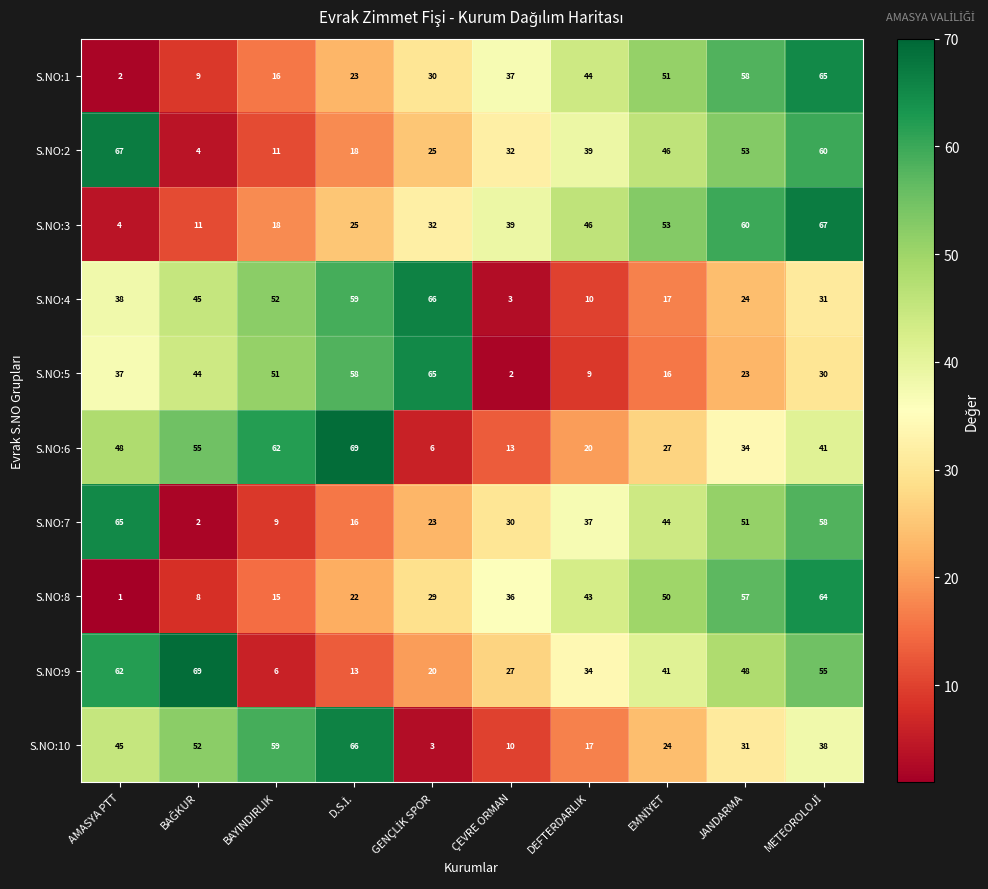

What is the spread (max minus min) of values at ÇEVRE ORMAN?

37